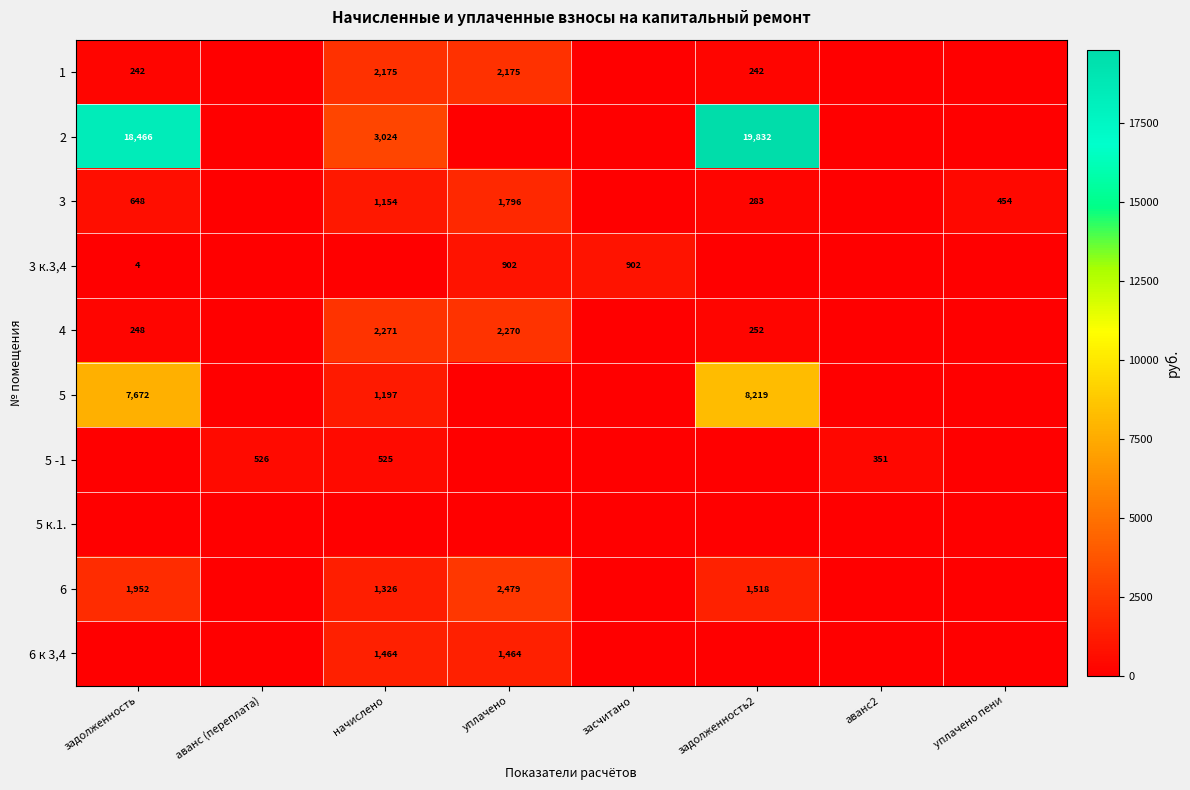

The 3 series shows 76 at задолженность2. True or false?

False